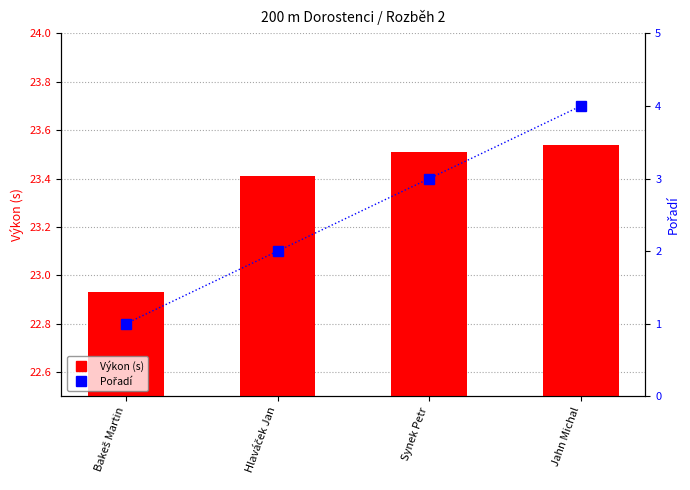

What are all the series names shown in the legend?

Výkon (s), Pořadí